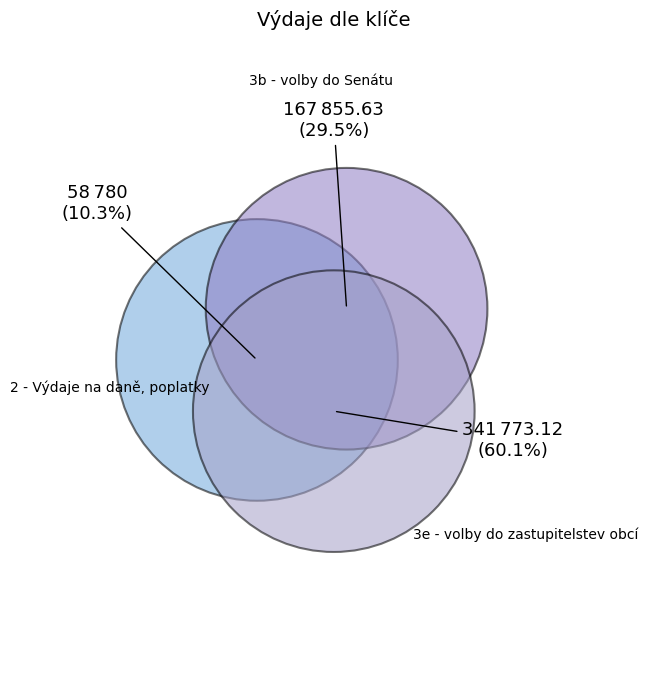

What is the change in value from 2 - Výdaje na daně, poplatky to 3b - volby do Senátu?

+109075.6